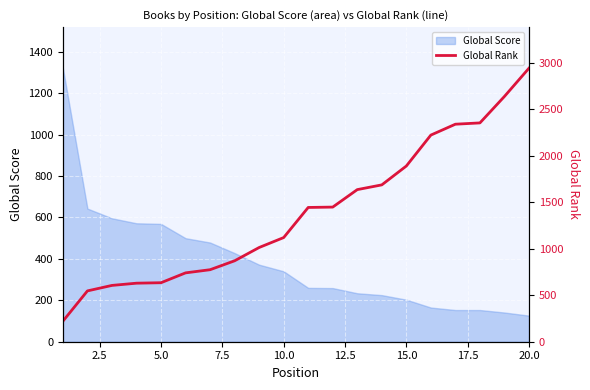

The value of Global Score at 5.0 is 569. True or false?

True